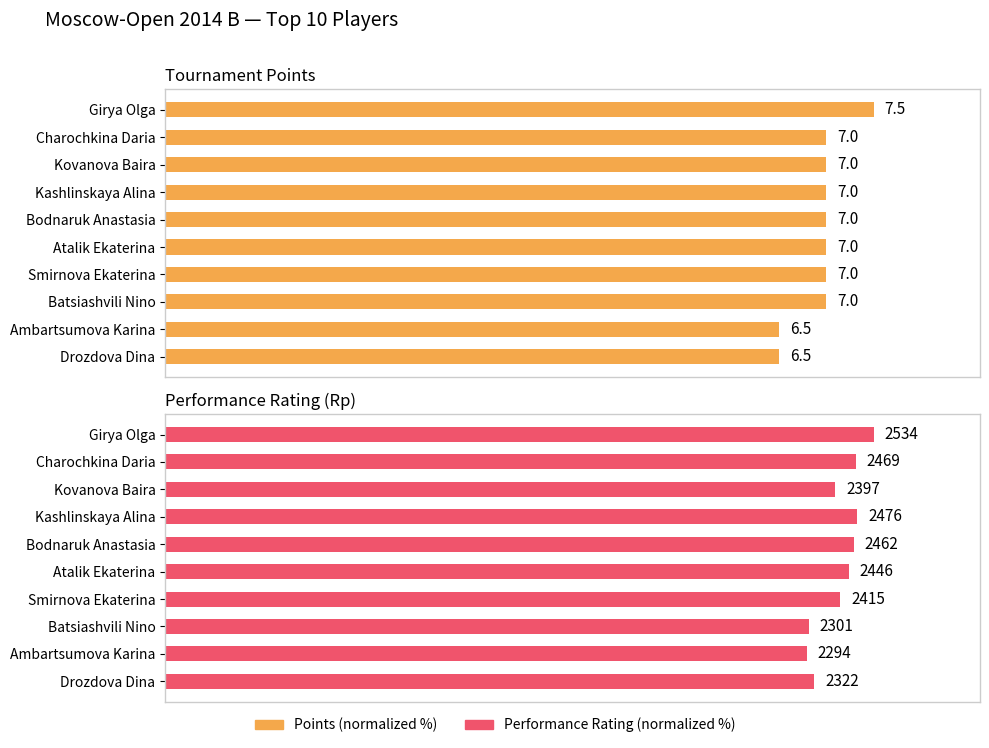

What is the average value of the Performance Rating (normalized %) series?

95.2